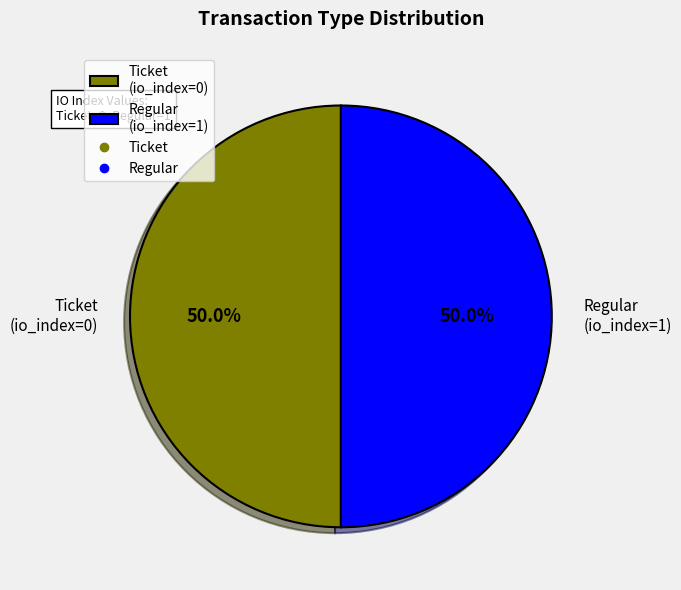

What portion of the pie excludes Regular (io_index=1)?

50.0%